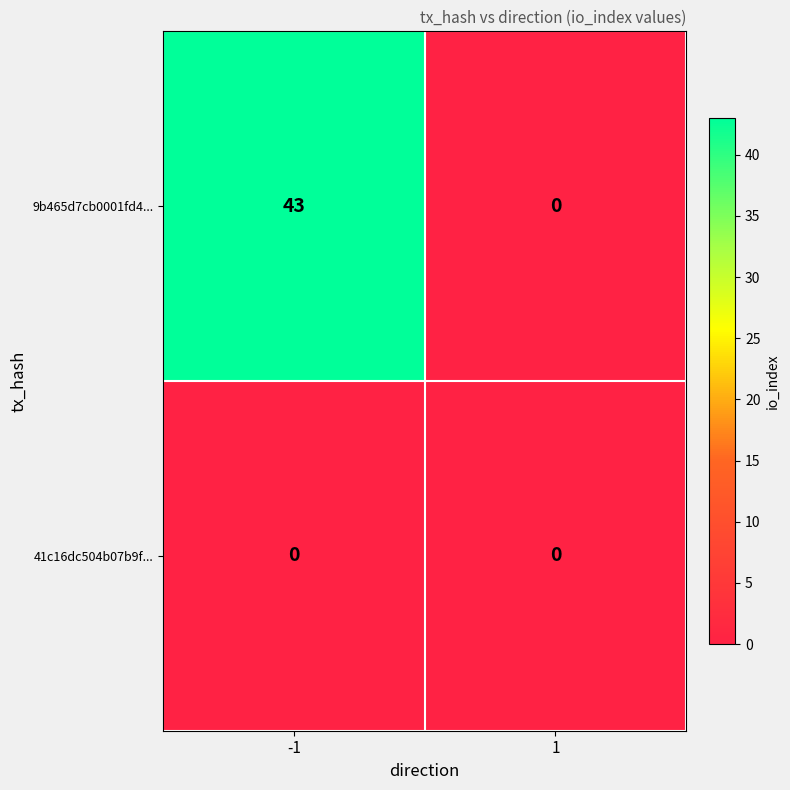

Which series has the largest total across all categories?

9b465d7cb0001fd4...